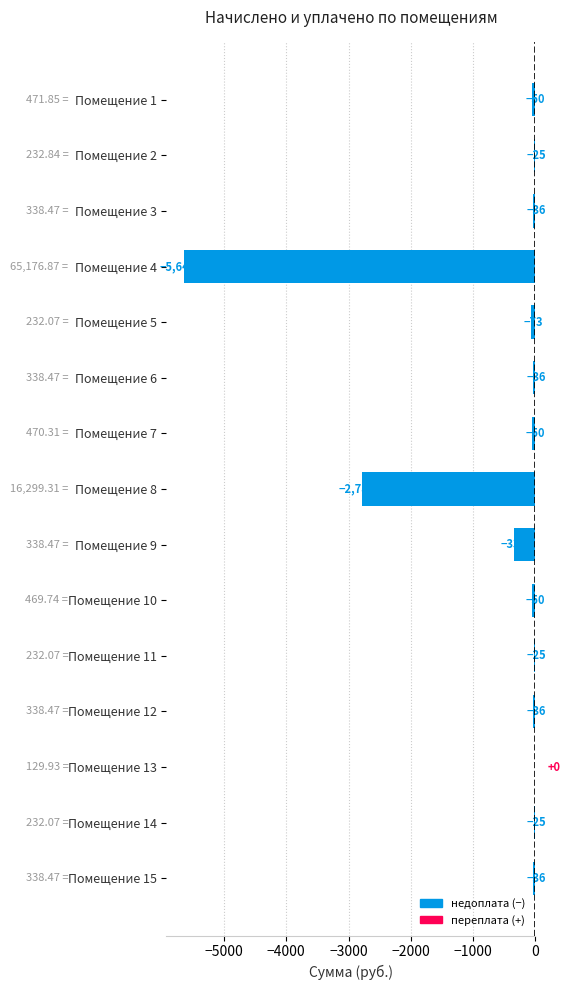

Which has a higher value, Помещение 5 or Помещение 8?

Помещение 5